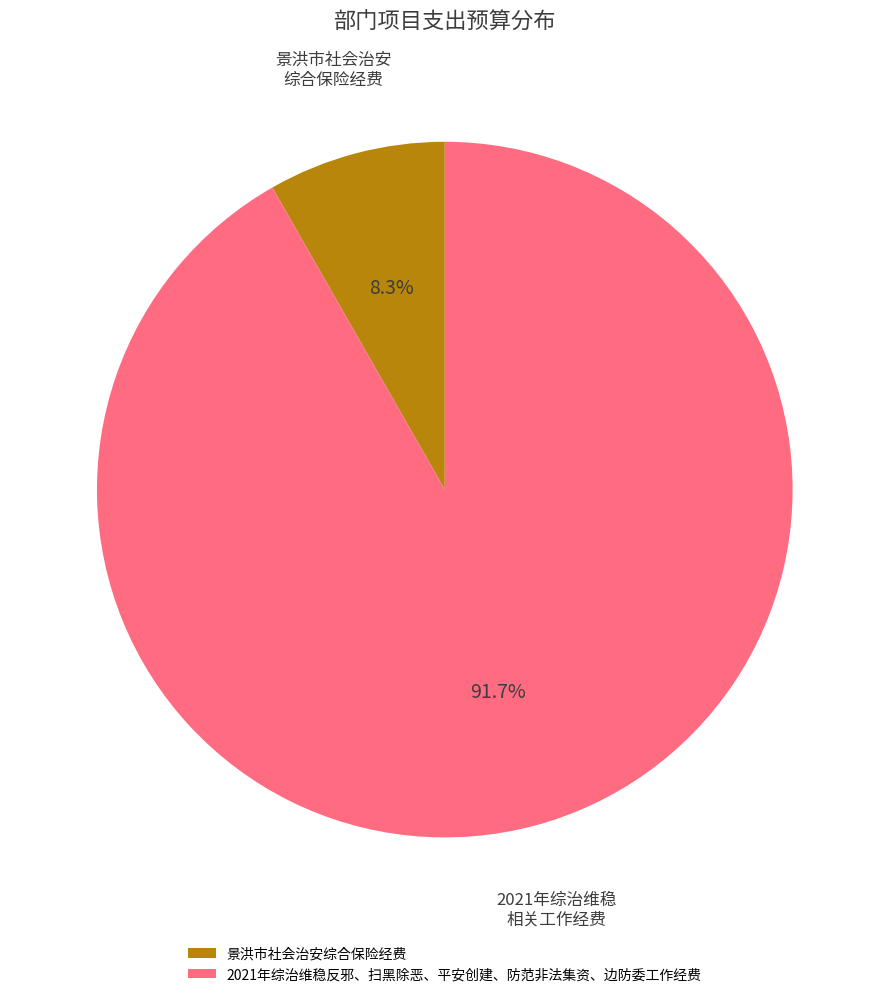

Which slice is the smallest?

景洪市社会治安综合保险经费